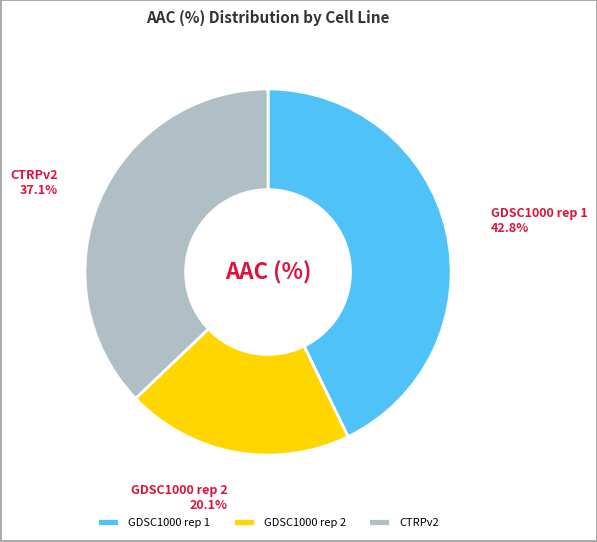

To the nearest percent, what is the difference between the largest and smallest slice percentages?

23%